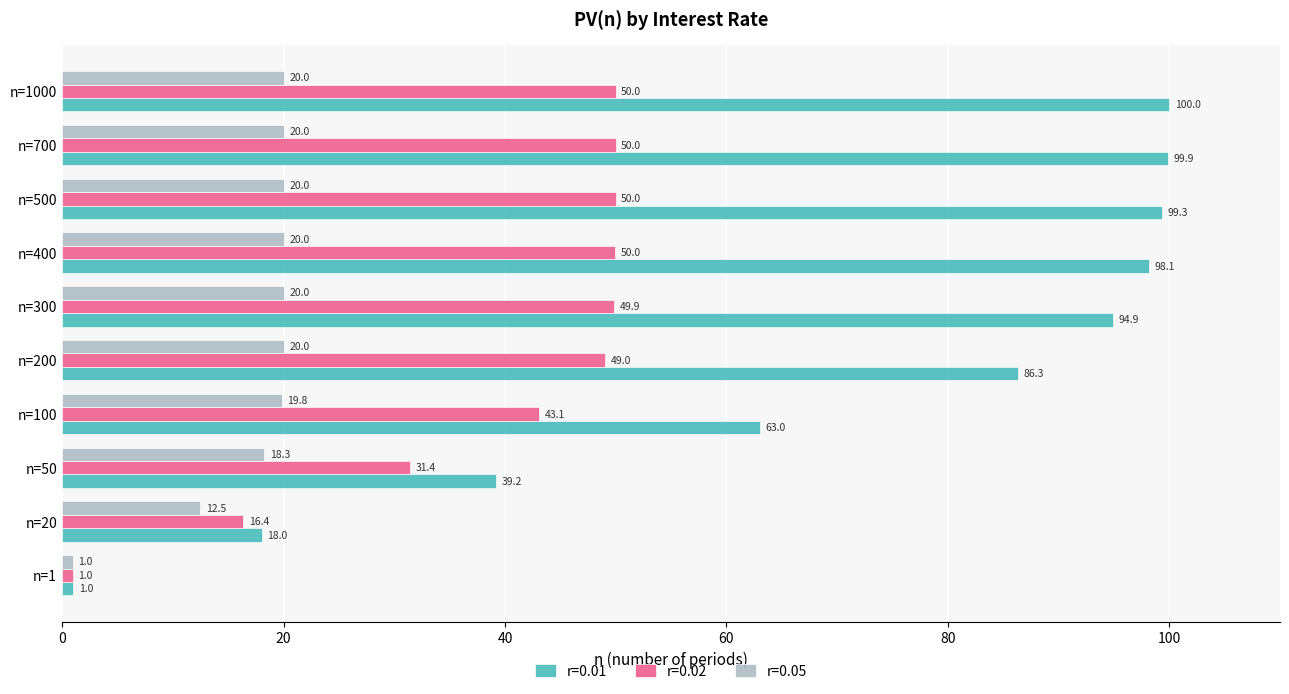

Which series has the largest range (max minus min)?

r=0.01